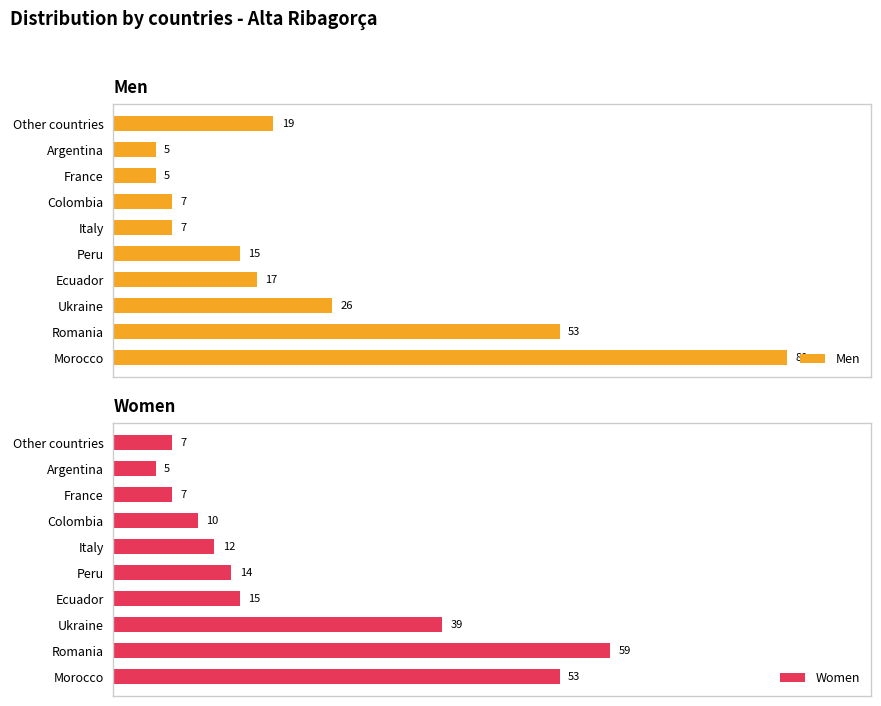

Where is Women nearest to the value 32?

Ukraine